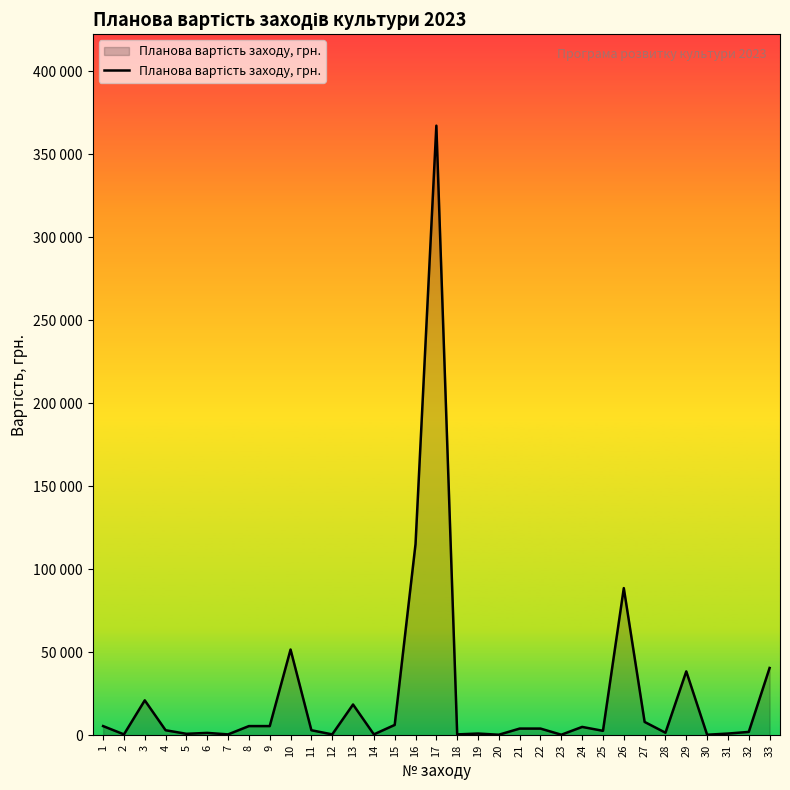

Rank the categories by value from highest to lowest.

17, 16, 26, 10, 33, 29, 3, 13, 27, 15, 1, 8, 9, 24, 21, 22, 4, 11, 25, 32, 28, 6, 19, 31, 5, 2, 7, 12, 14, 18, 20, 23, 30